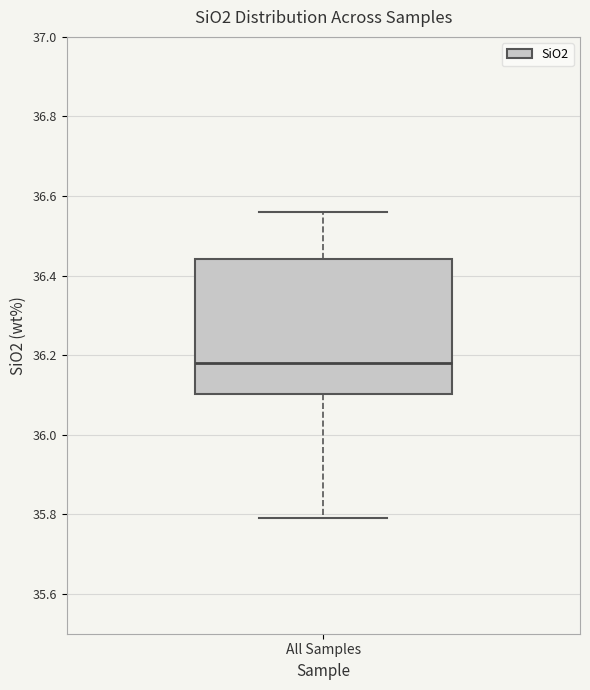

Read this box plot against the y-axis: the position of the median line, the range covered by the box, and the ends of both whiskers. The values are not printed on the chart, so give them approximately, as read against the axis.

median 36.18, box 36.10 to 36.44, whiskers 35.80 to 36.56